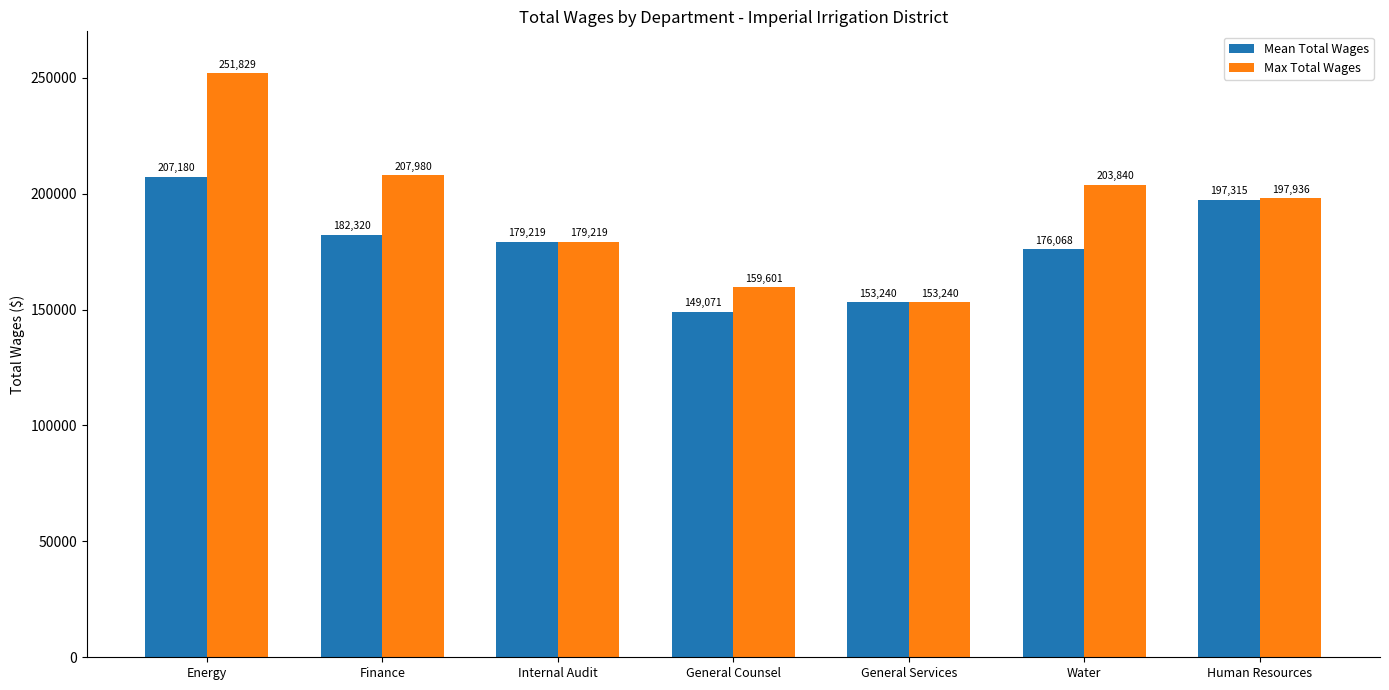

At which label does Mean Total Wages first exceed 179219?

Energy